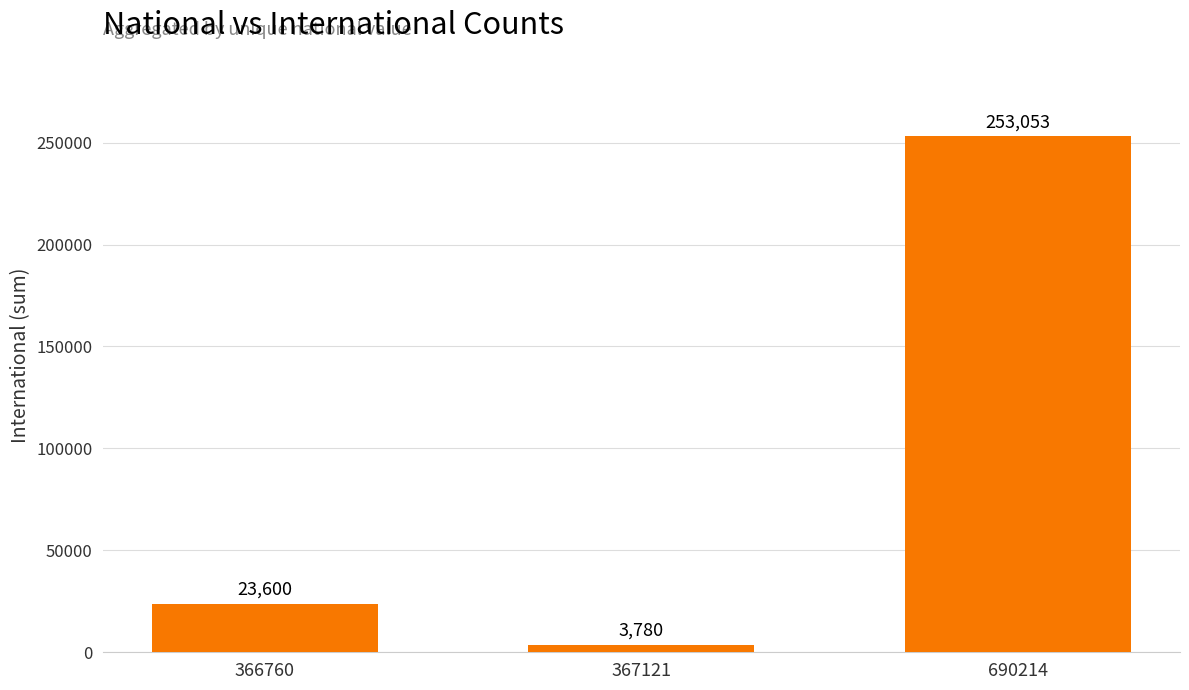

List the labels in order of value, largest first.

690214, 366760, 367121